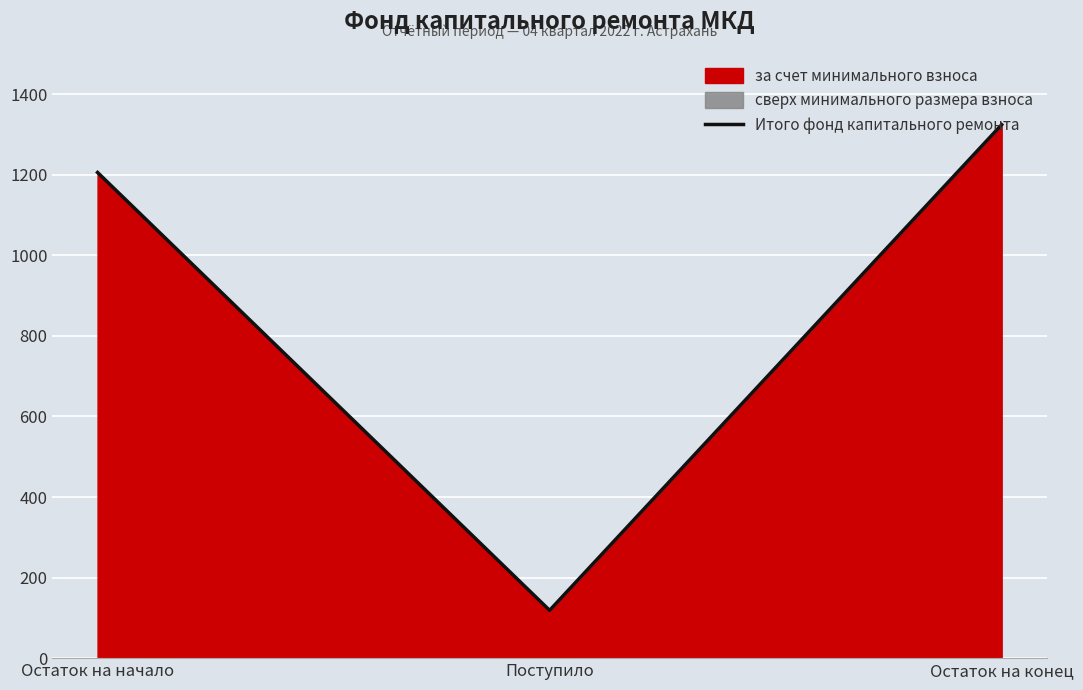

The value at Остаток на начало is 1205.9. True or false?

True